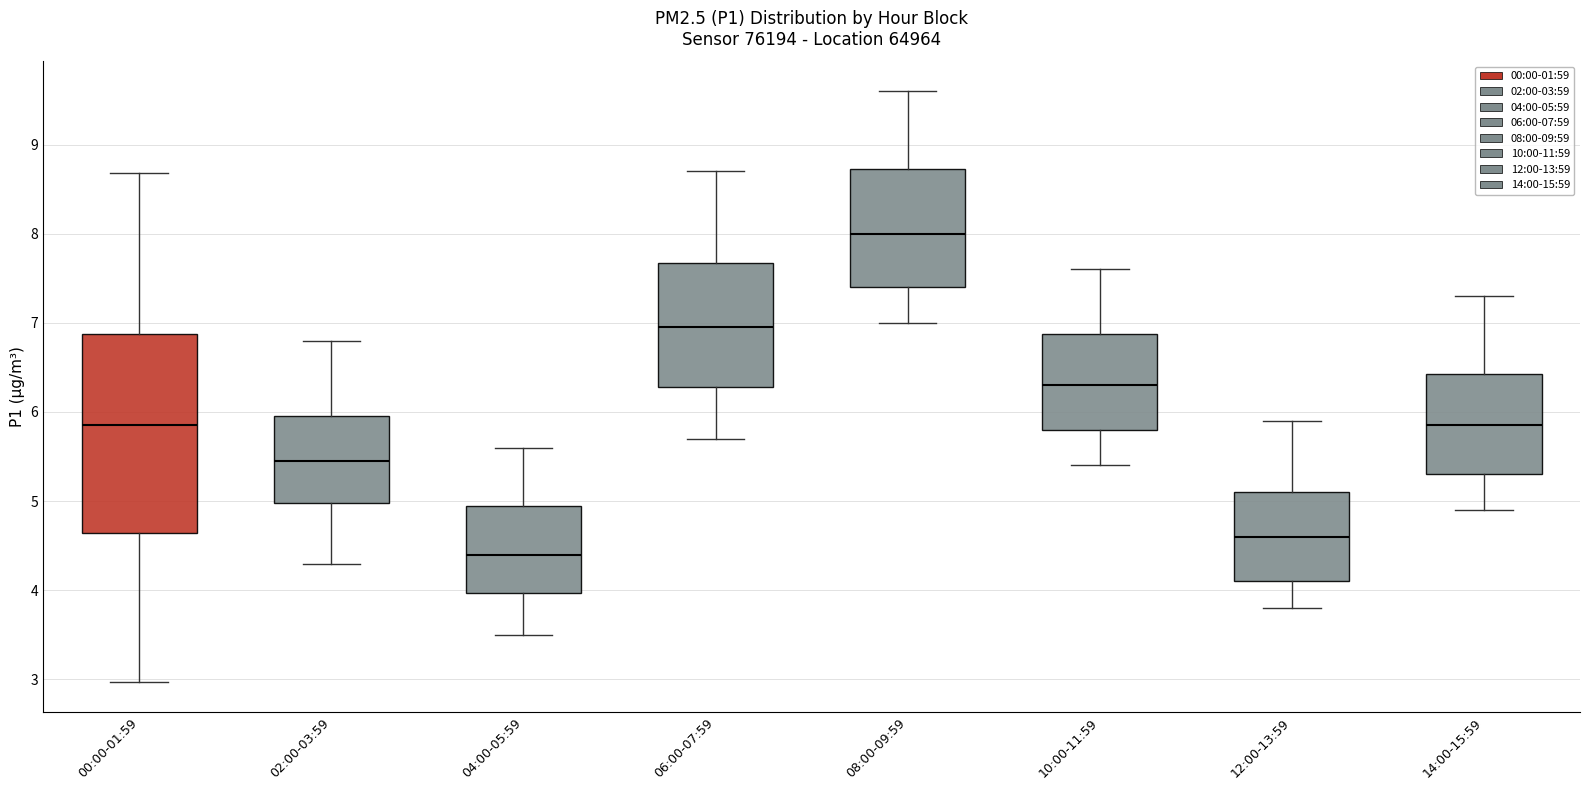

Comparing the boxes themselves (not the whiskers), which one is the tallest?

00:00-01:59